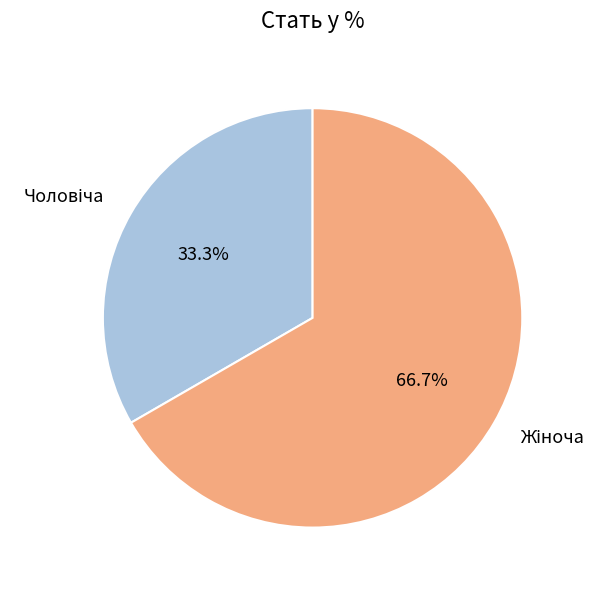

Is there a majority slice in this chart?

Yes